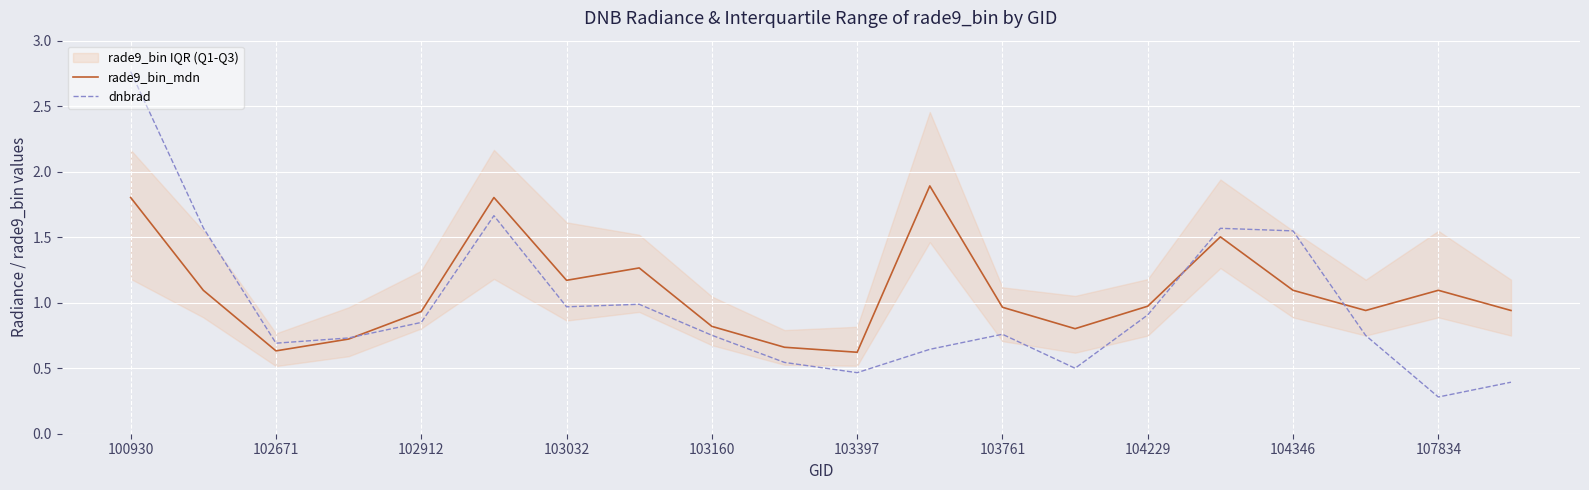

What is the average value of the rade9_bin_mdn series?

1.1